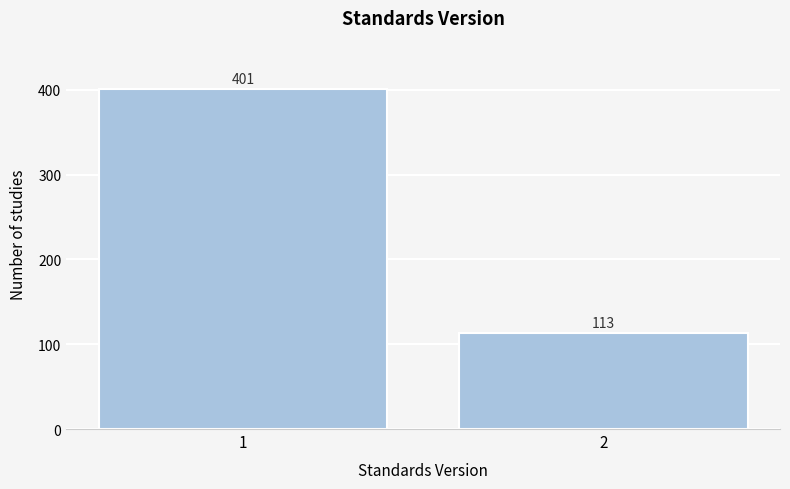

Reading left to right, list all the values displayed in this chart.

401	113